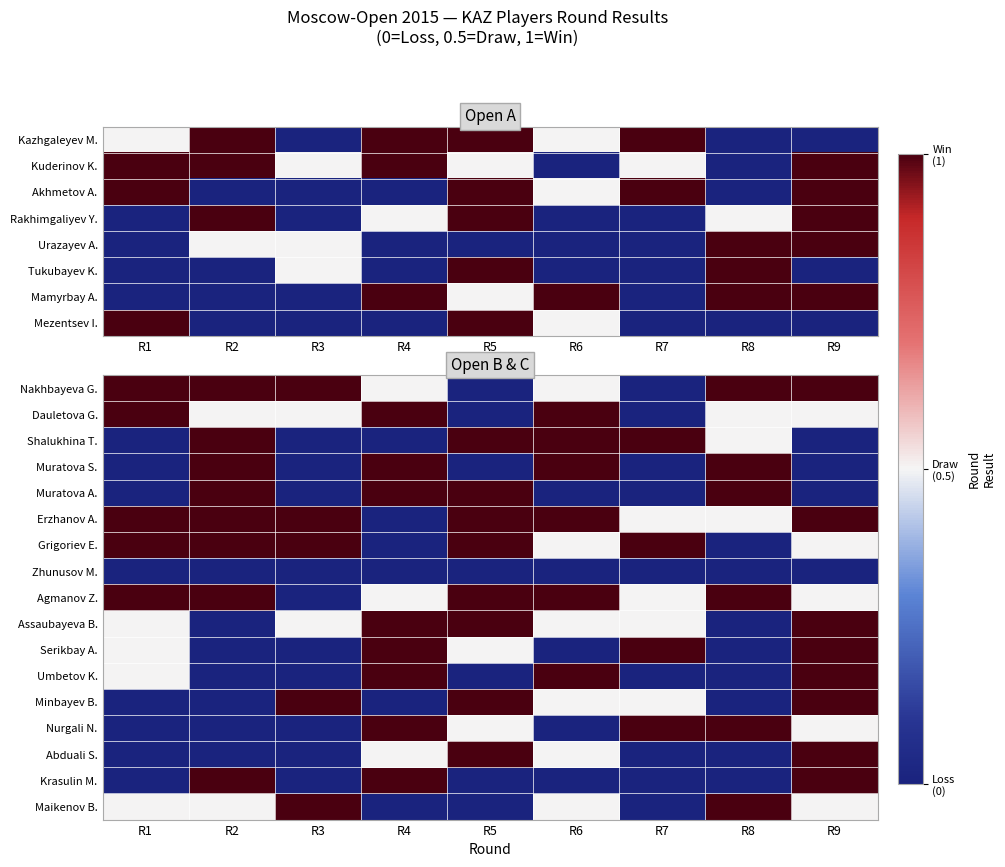

List the series in order of their peak value, lowest first.

Zhunusov M., Nakhbayeva G., Dauletova G., Shalukhina T., Muratova S., Muratova A., Erzhanov A., Grigoriev E., Agmanov Z., Assaubayeva B., Serikbay A., Umbetov K., Minbayev B., Nurgali N., Abduali S., Krasulin M., Maikenov B.